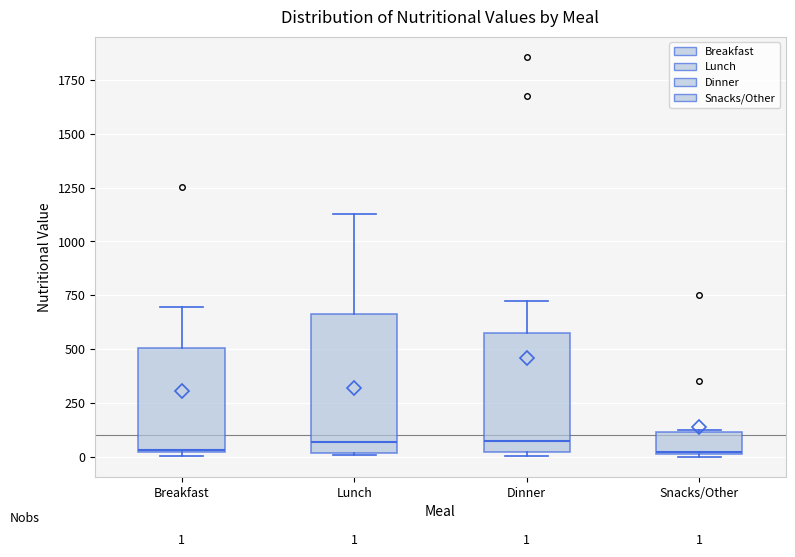

Comparing the boxes themselves (not the whiskers), which one is the tallest?

Lunch